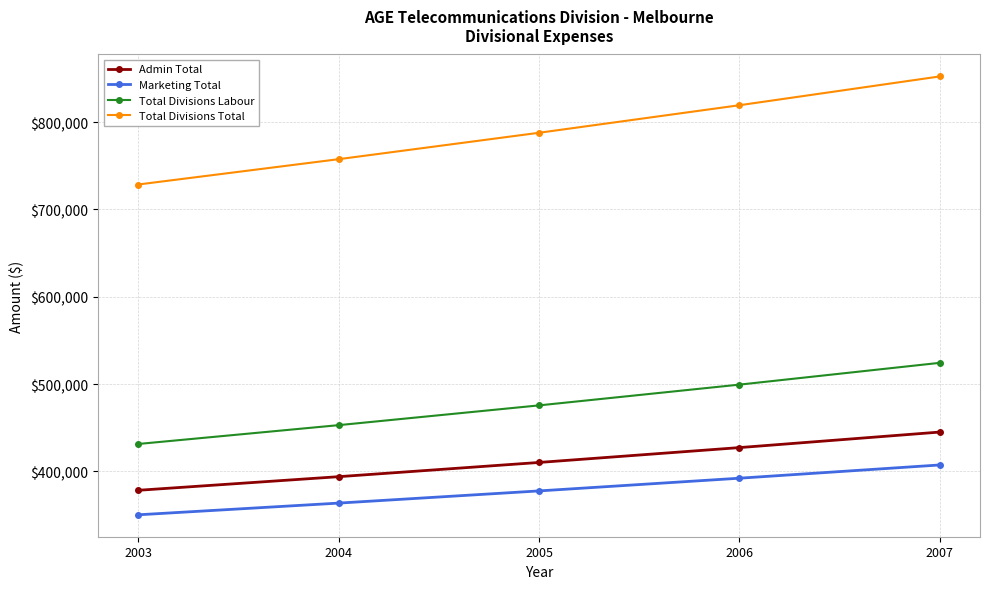

At how many categories does at least one series exceed 560166?

5